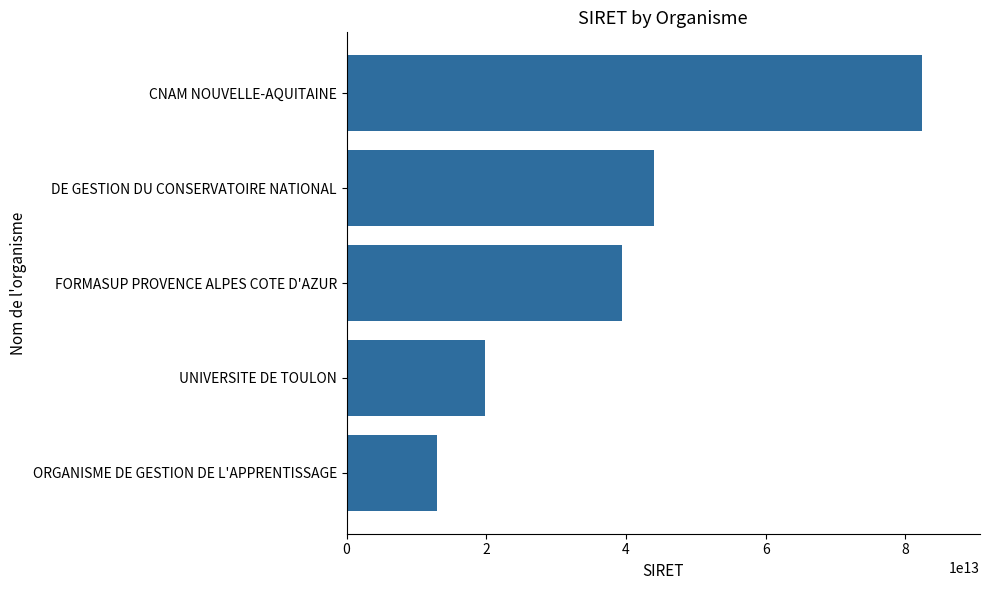

Read the value at DE GESTION DU CONSERVATOIRE NATIONAL, to the nearest 100.

43964416200000